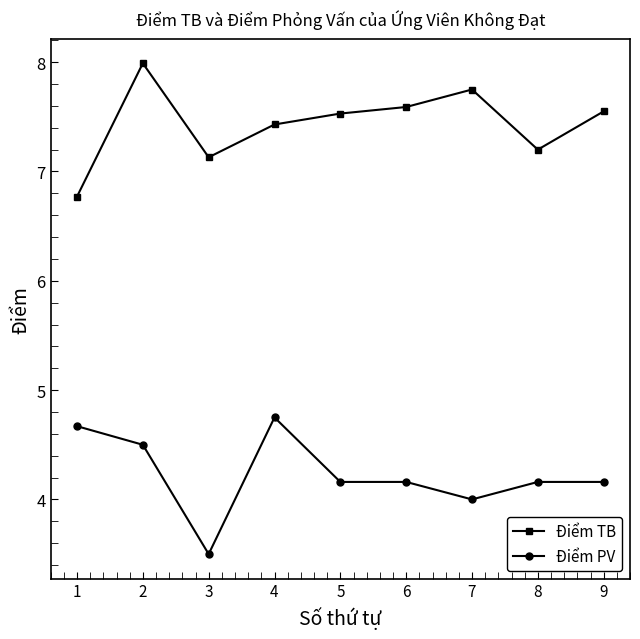

What is the difference between the second highest and minimum values in the Điểm TB series?

1.0